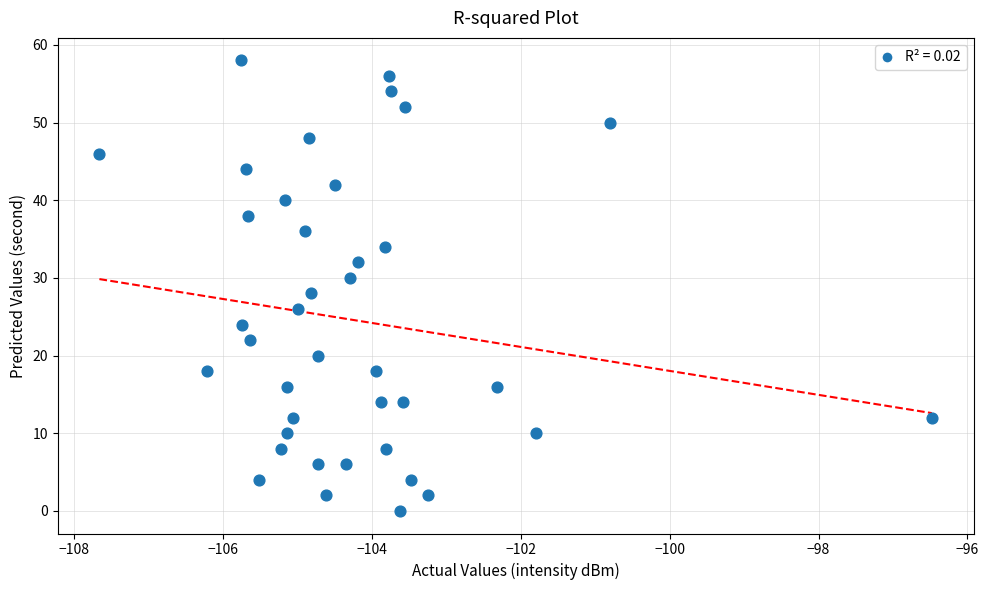

What is the range of Y values (max minus min)?

58